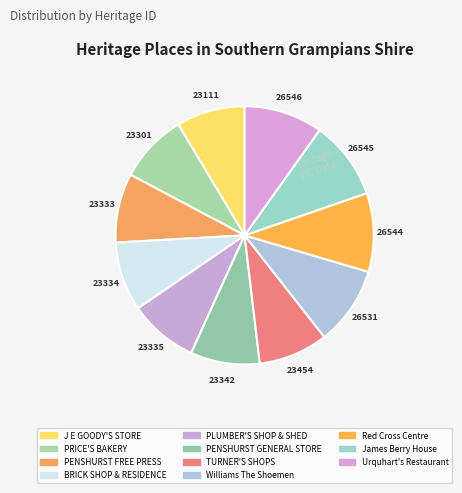

True or false: Red Cross Centre accounts for 10% of the total.

True